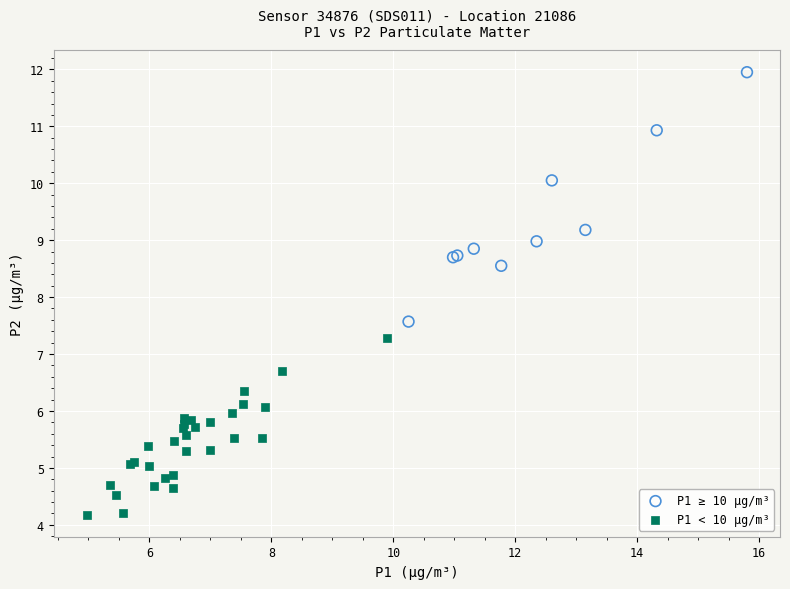

Which series reaches the minimum Y coordinate?

P1 < 10 µg/m³